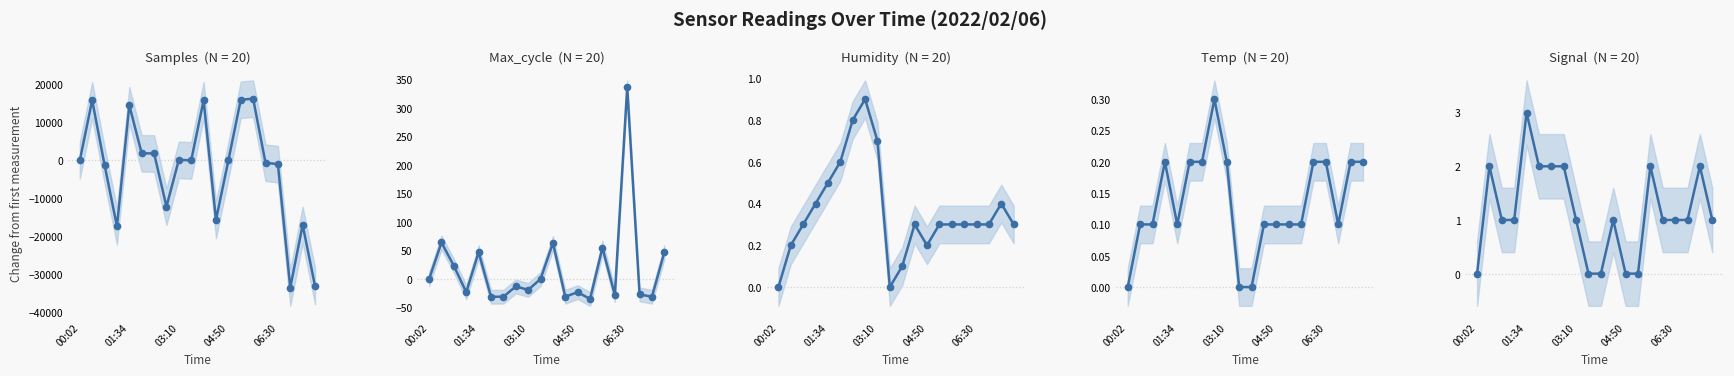

What is the greatest value displayed?

16223.0